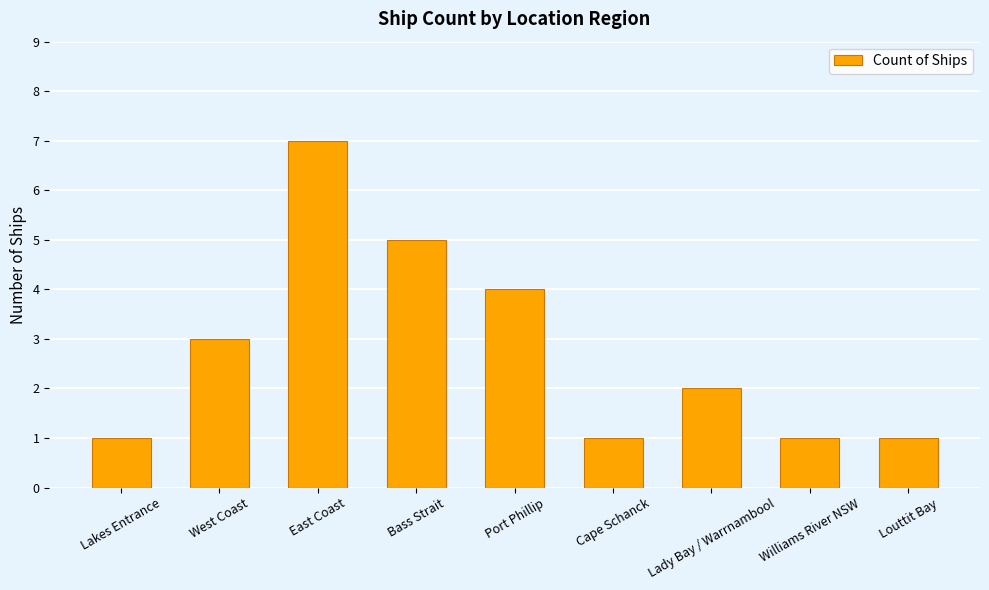

What is the sum of all values?

25